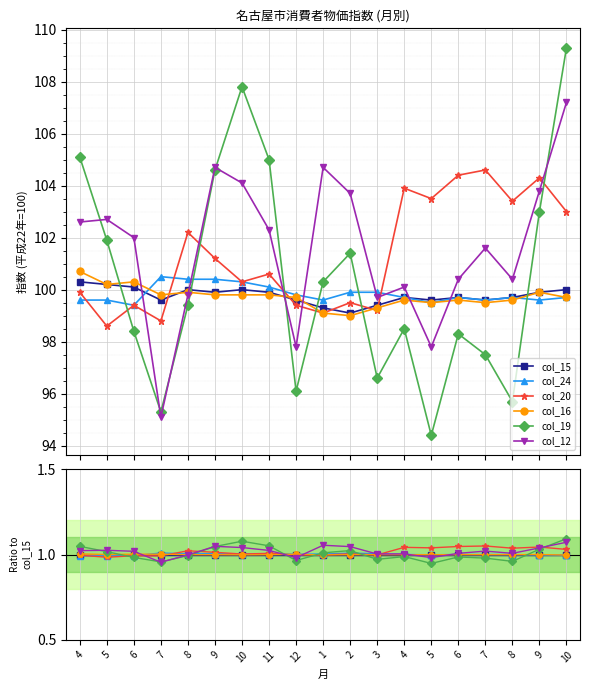

Reading right to left, list all the values displayed in this chart.

col_15: 10=1.0	9=1.0	8=1.0	7=1.0	6=1.0	5=1.0	4=1.0	3=1.0	2=1.0	1=1.0	12=1.0	11=1.0	10=1.0	9=1.0	8=1.0	7=1.0	6=1.0	5=1.0	4=1.0
col_24: 10=1.0	9=1.0	8=1.0	7=1.0	6=1.0	5=1.0	4=1.0	3=1.0	2=1.0	1=1.0	12=1.0	11=1.0	10=1.0	9=1.0	8=1.0	7=1.0	6=1.0	5=1.0	4=1.0
col_20: 10=1.0	9=1.0	8=1.0	7=1.1	6=1.0	5=1.0	4=1.0	3=1.0	2=1.0	1=1.0	12=1.0	11=1.0	10=1.0	9=1.0	8=1.0	7=1.0	6=1.0	5=1.0	4=1.0
col_16: 10=1.0	9=1.0	8=1.0	7=1.0	6=1.0	5=1.0	4=1.0	3=1.0	2=1.0	1=1.0	12=1.0	11=1.0	10=1.0	9=1.0	8=1.0	7=1.0	6=1.0	5=1.0	4=1.0
col_19: 10=1.1	9=1.0	8=1.0	7=1.0	6=1.0	5=0.9	4=1.0	3=1.0	2=1.0	1=1.0	12=1.0	11=1.1	10=1.1	9=1.0	8=1.0	7=1.0	6=1.0	5=1.0	4=1.0
col_12: 10=1.1	9=1.0	8=1.0	7=1.0	6=1.0	5=1.0	4=1.0	3=1.0	2=1.0	1=1.1	12=1.0	11=1.0	10=1.0	9=1.0	8=1.0	7=1.0	6=1.0	5=1.0	4=1.0